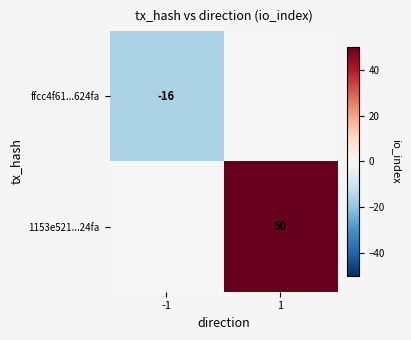

What is the total value across all series at 1?

50